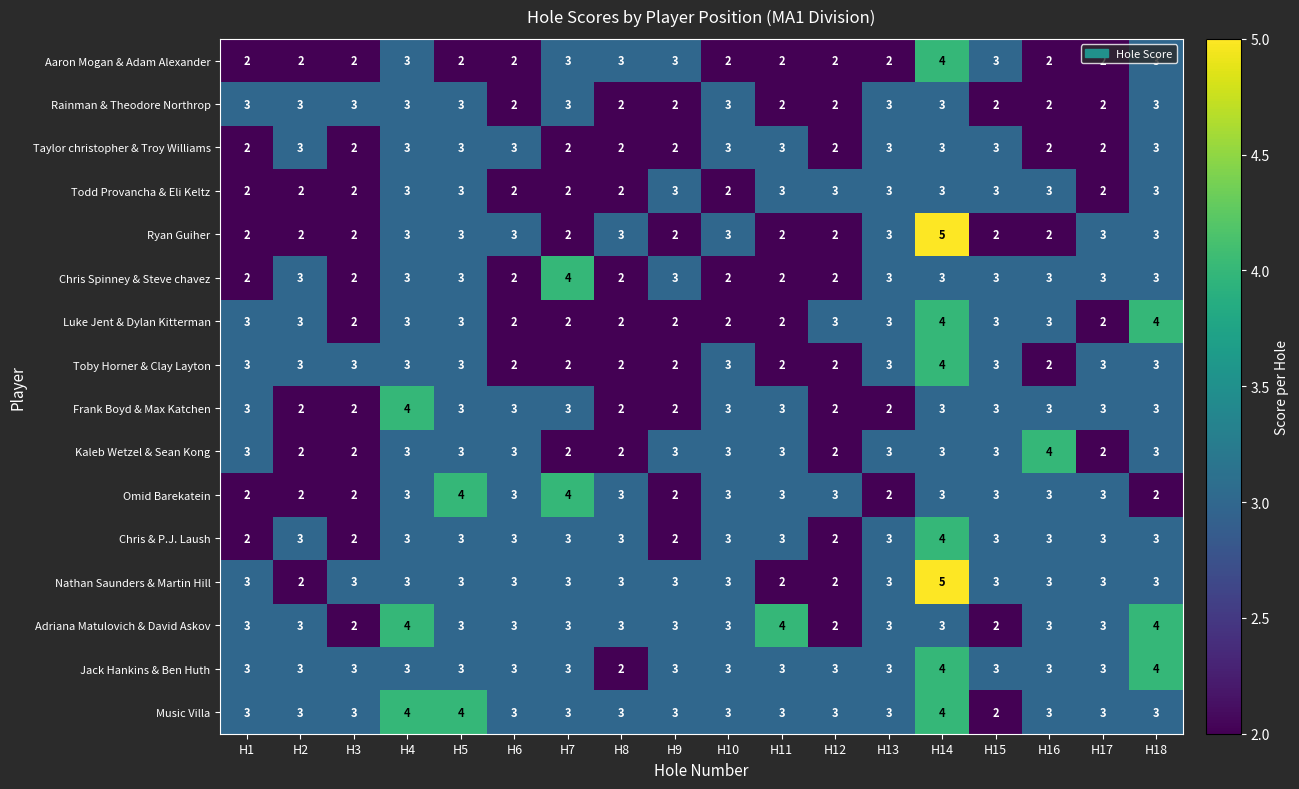

At which category is the sum across all series the highest?

H14